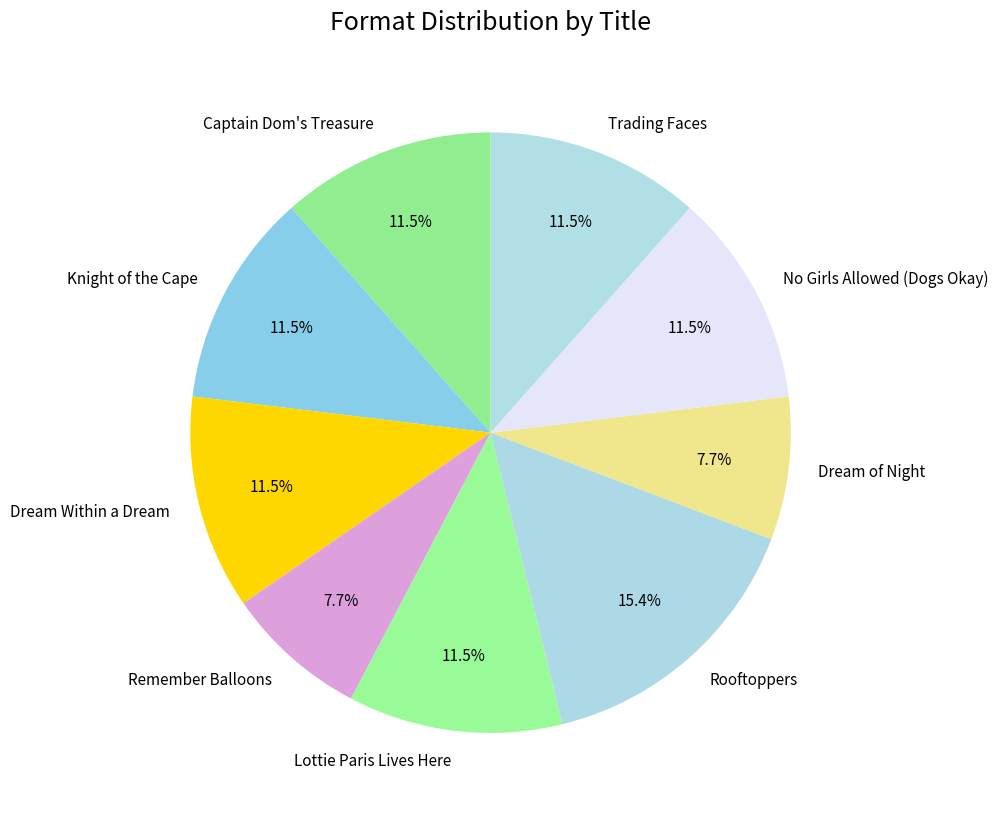

Which has a higher value, Lottie Paris Lives Here or Dream of Night?

Lottie Paris Lives Here